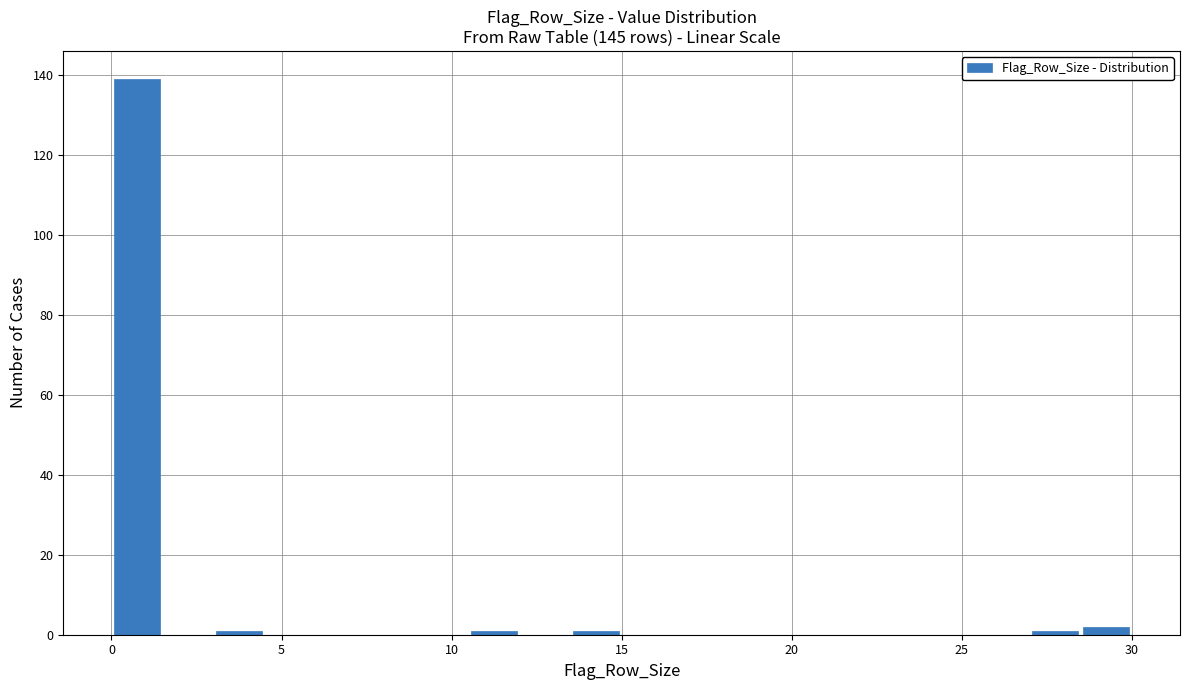

Read against the x-axis, roughly where is the centre of the tallest bar?

1.0